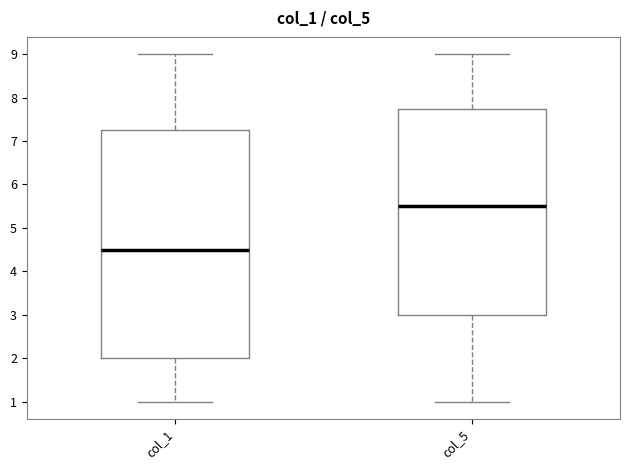

Comparing the boxes themselves (not the whiskers), which one is the tallest?

col_1